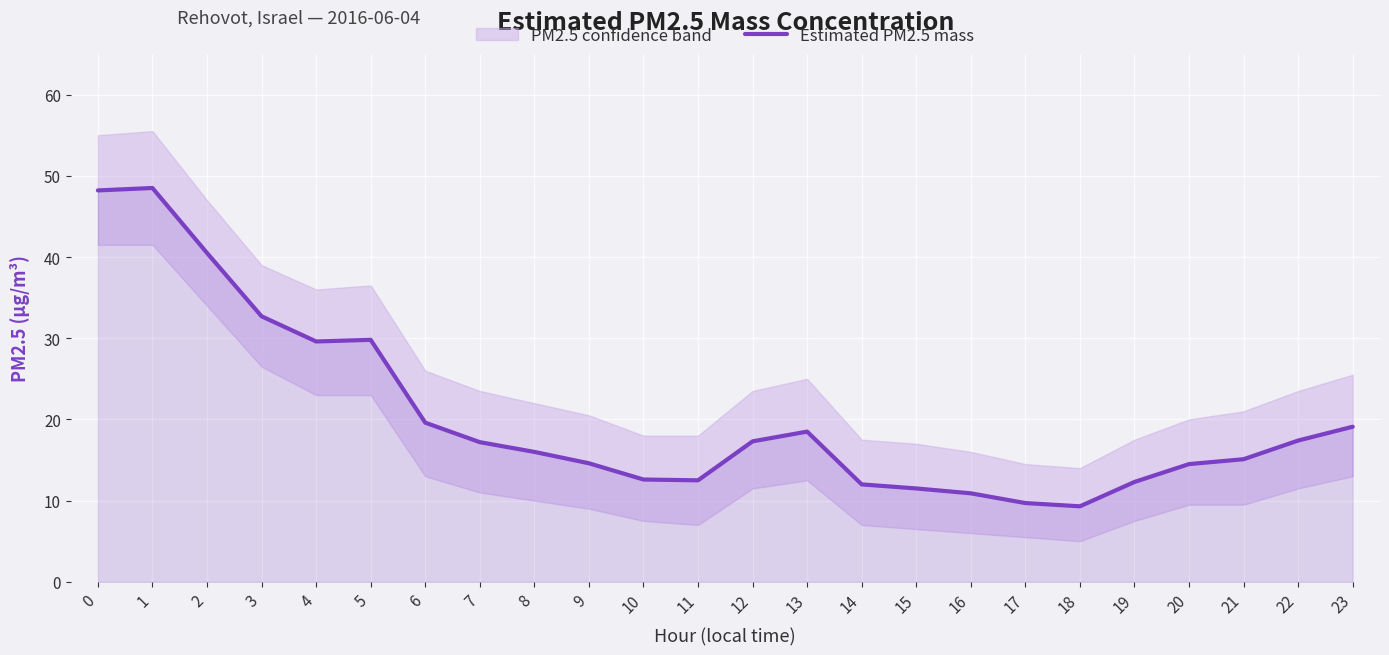

How many values are below 17?

12